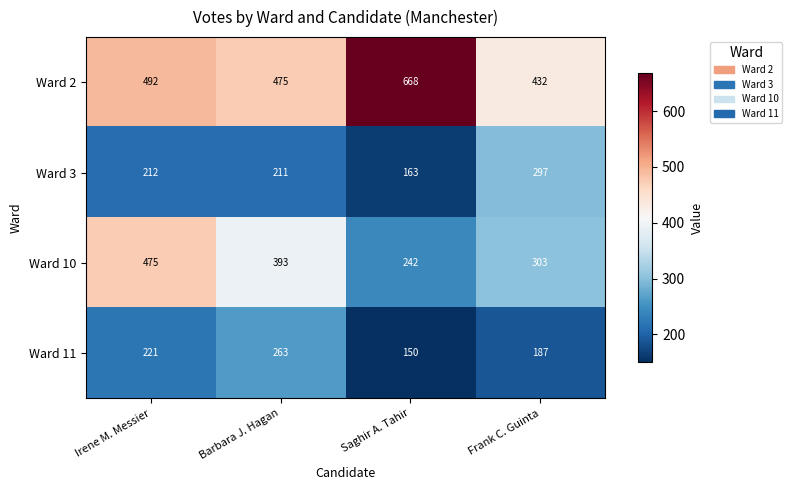

Reading right to left, extract all data points from this chart.

Ward 2: 432	668	475	492
Ward 3: 297	163	211	212
Ward 10: 303	242	393	475
Ward 11: 187	150	263	221